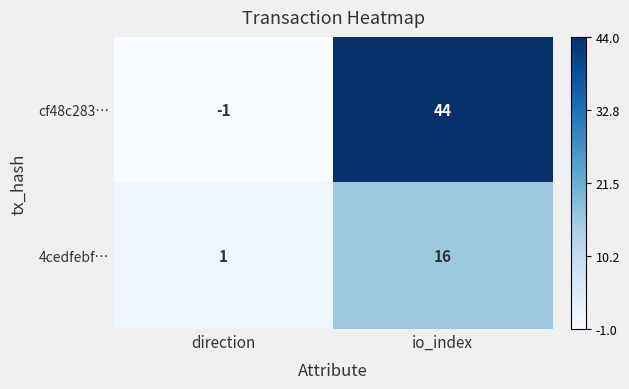

Reading left to right, what are all the values shown in this chart?

cf48c283…: direction=-1	io_index=44
4cedfebf…: direction=1	io_index=16